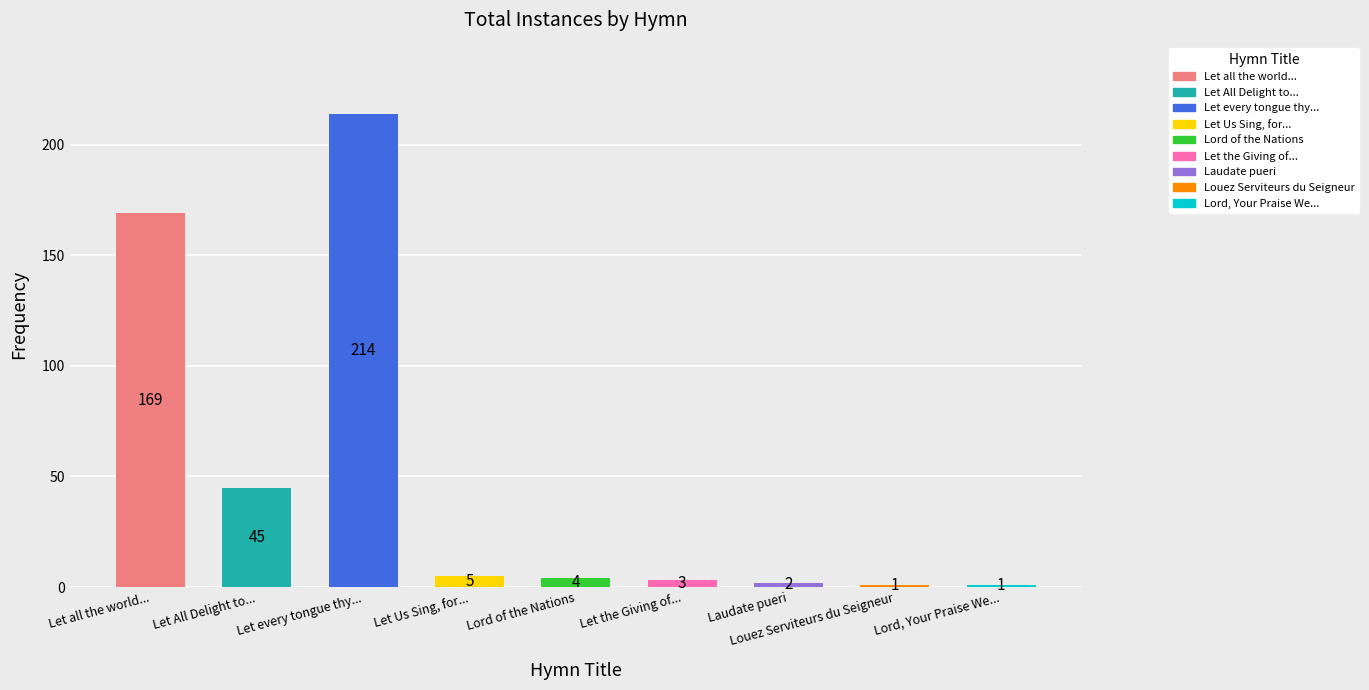

What is the minimum value shown in the chart?

1